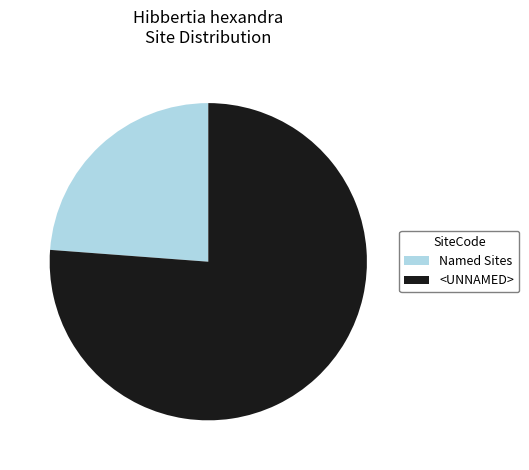

Combined, do Named Sites and <UNNAMED> account for over 50%?

Yes